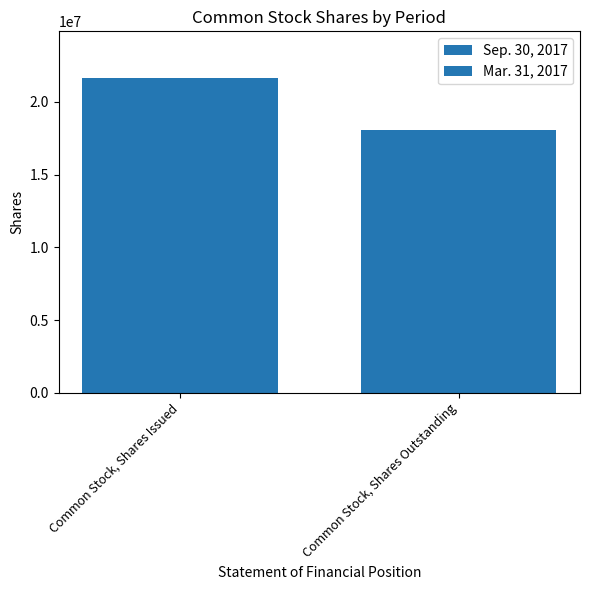

Does the chart contain stacked bars?

No